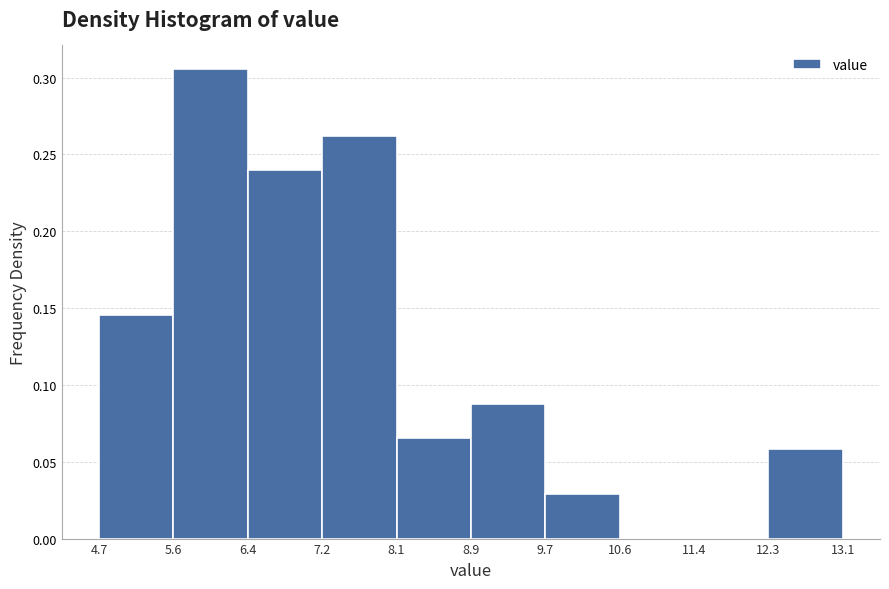

Over which range of the x-axis is the bar tallest?

5.6 to 6.4